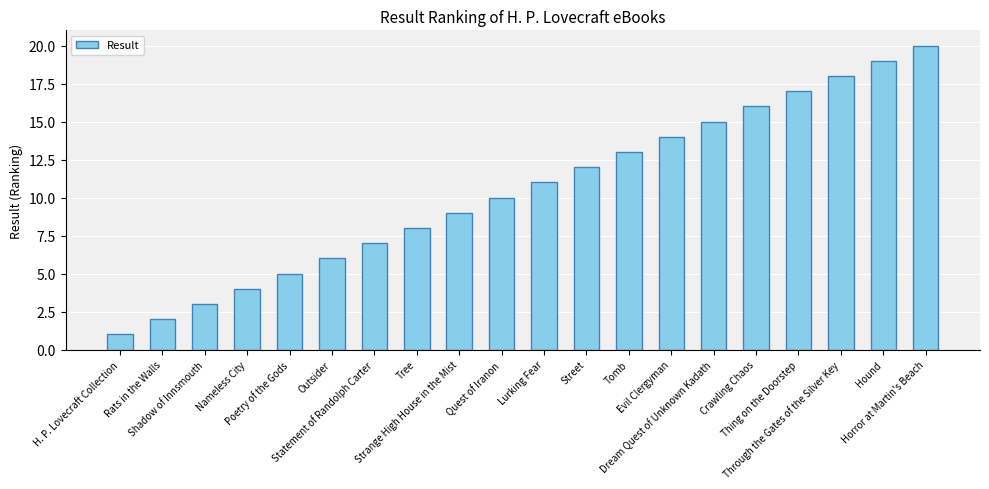

True or false: the data shows 18 at Through the Gates of the Silver Key.

True